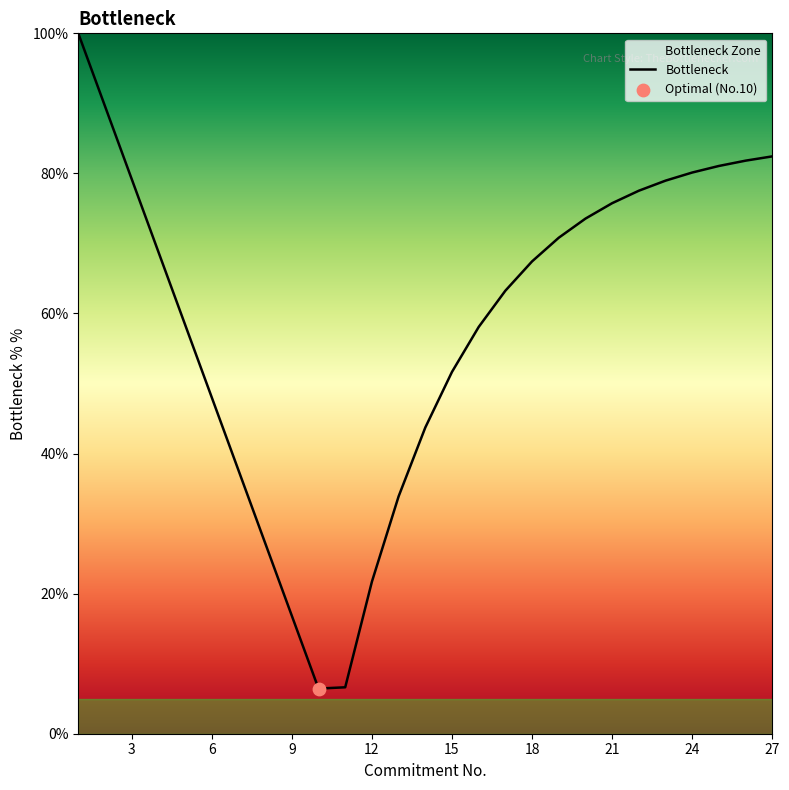

What is the change in value from 9 to 21?

+58.9